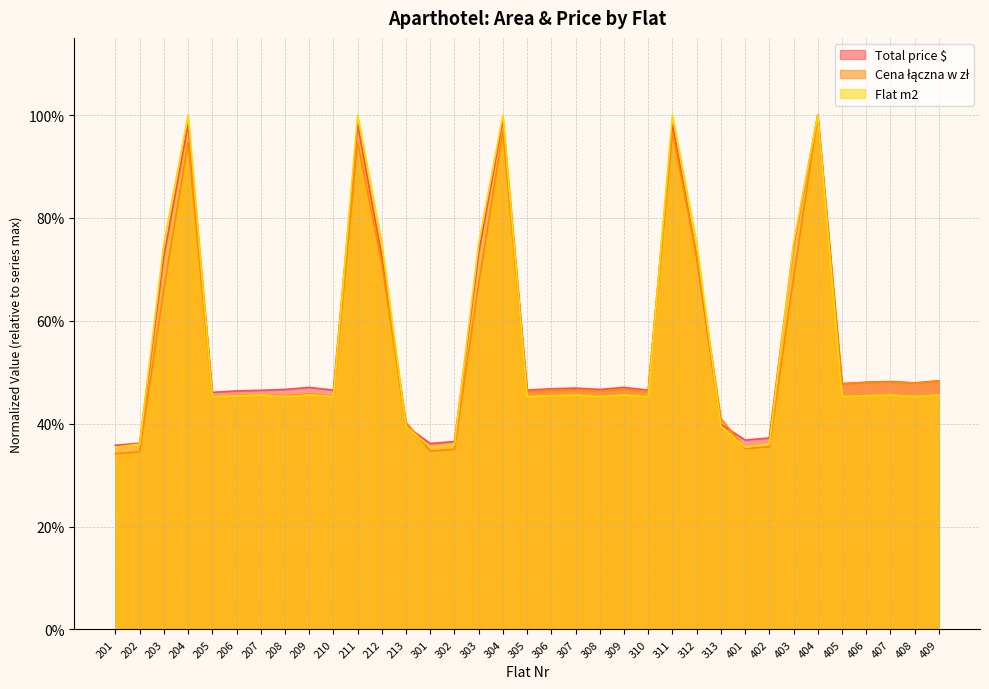

What is the smallest value displayed?

0.3